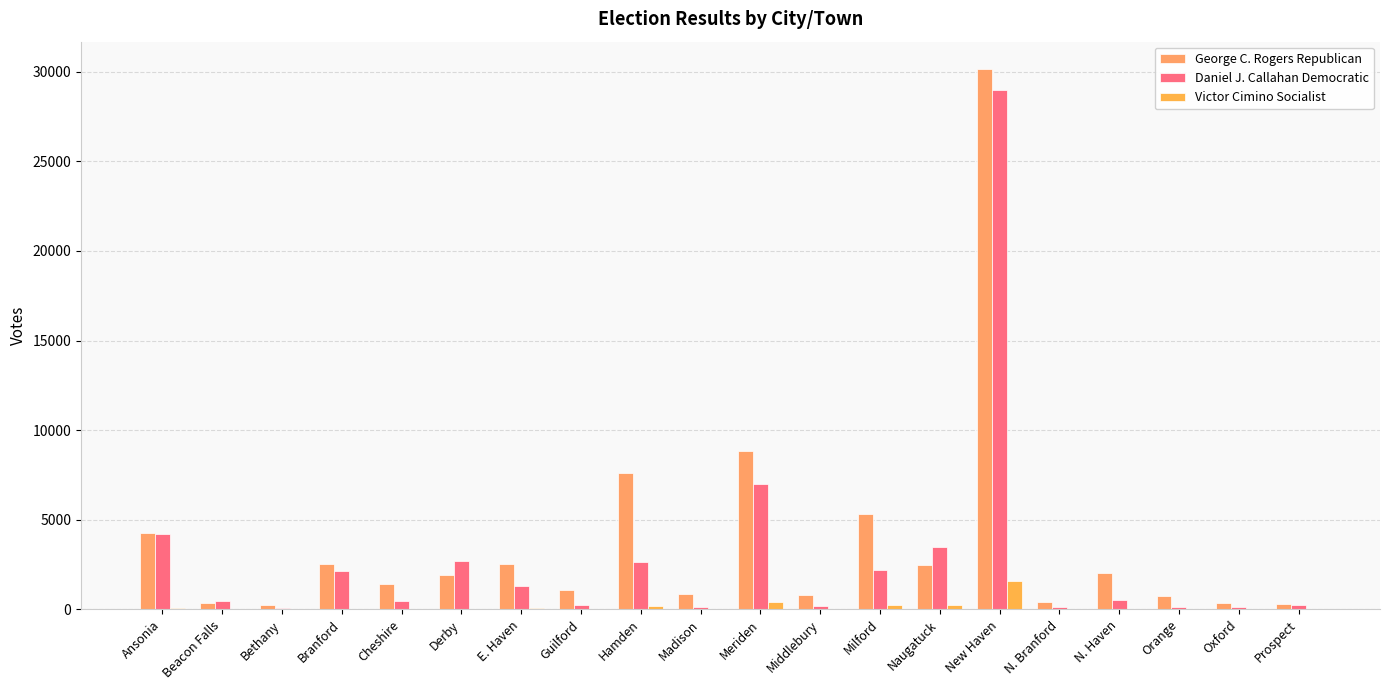

At how many categories does at least one series exceed 15610?

1